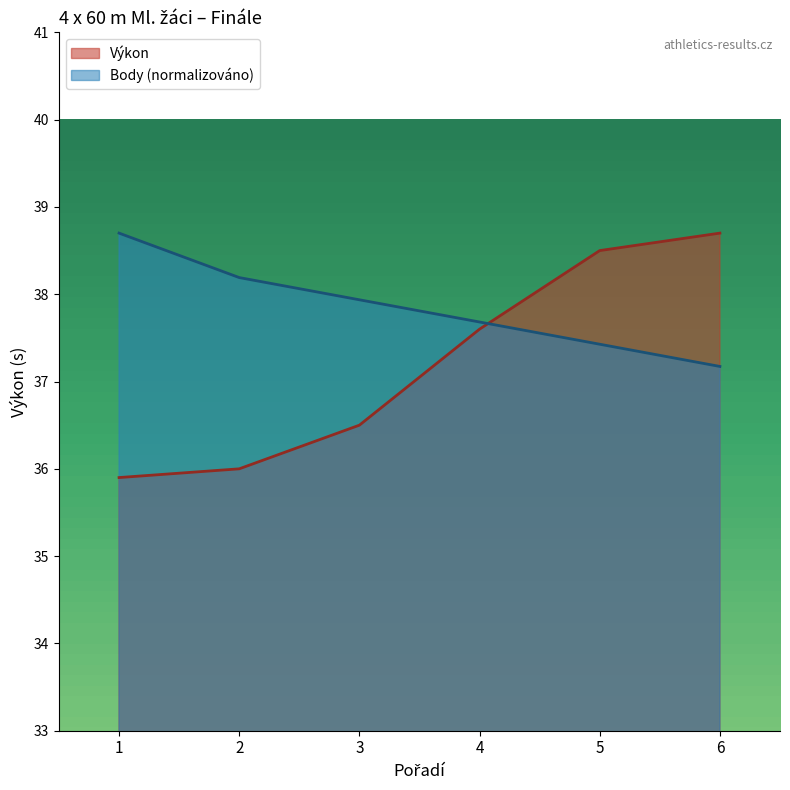

At which label does Výkon first exceed 37?

4